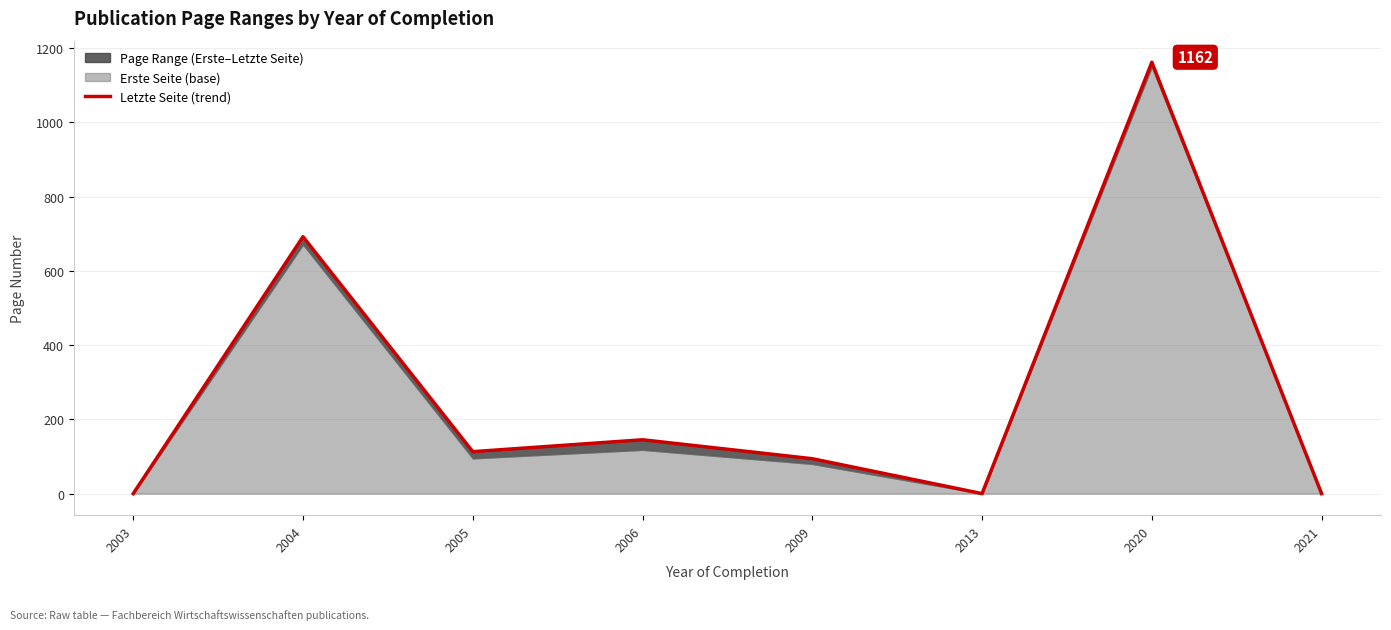

Reading right to left, extract all data points from this chart.

2021=0	2020=1162	2013=0	2009=94	2006=145	2005=113	2004=692	2003=0